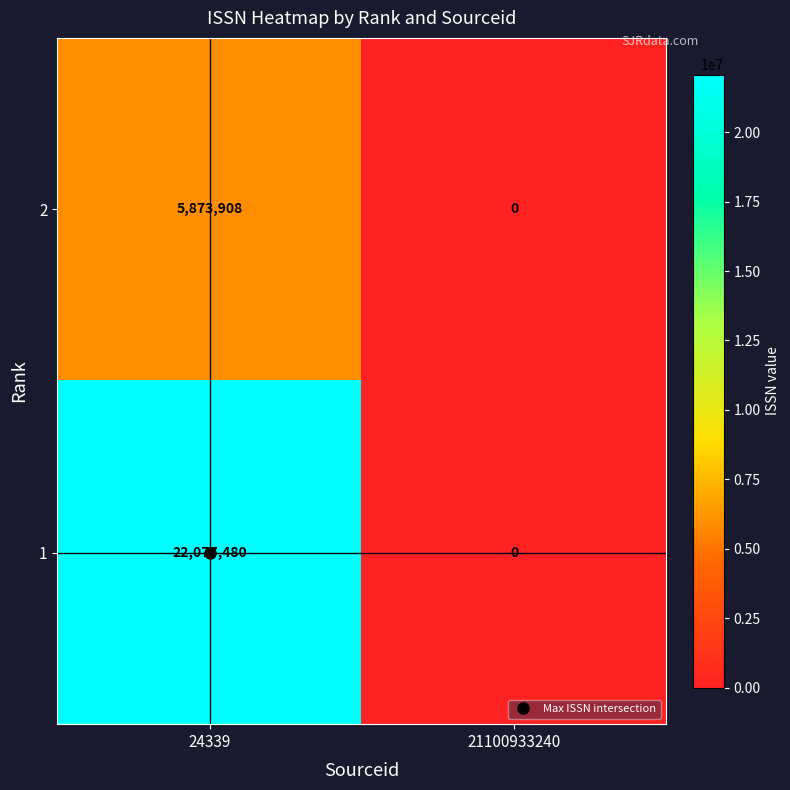

Which series has the largest total across all categories?

1